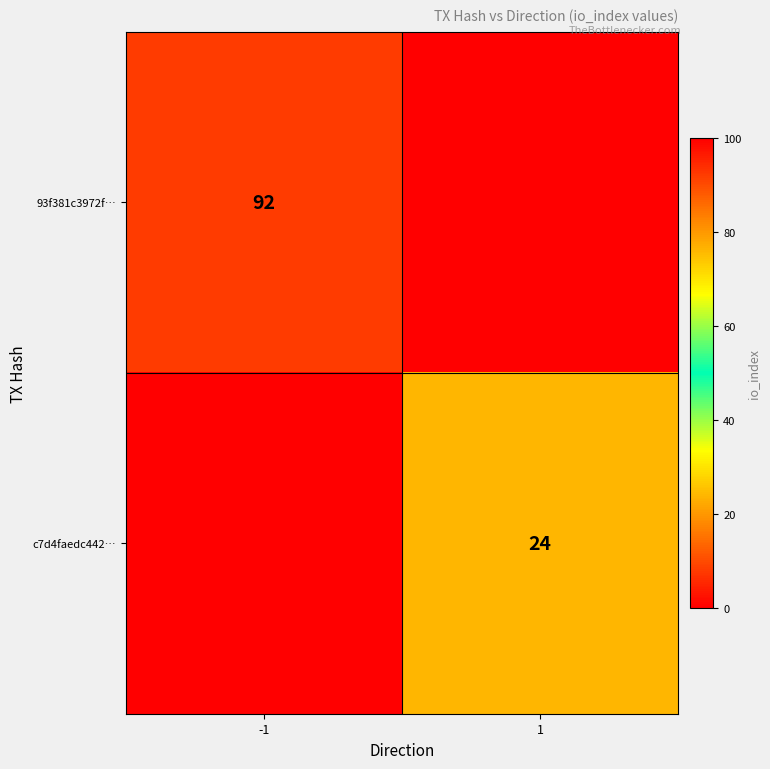

The c7d4faedc442… series shows 24 at 1. True or false?

True